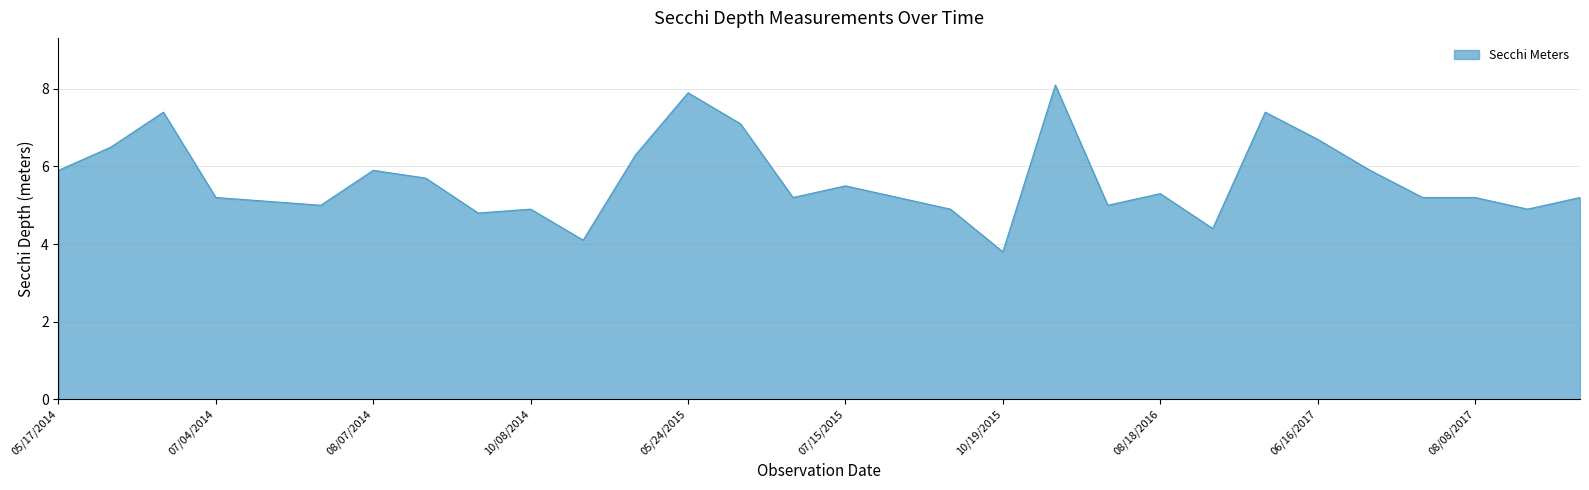

What is the maximum value shown in the chart?

8.1